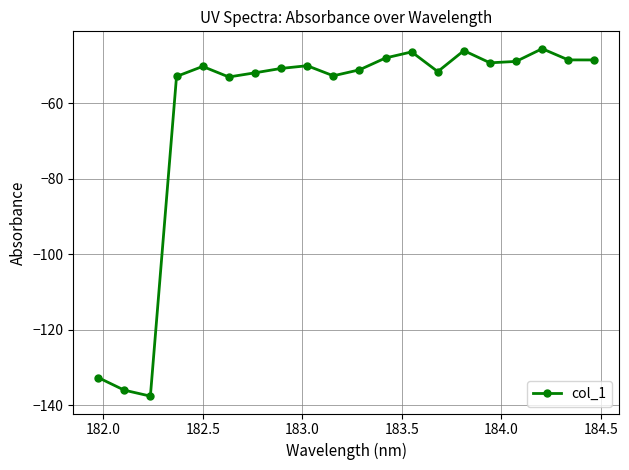

Count the number of data series in this chart.

1